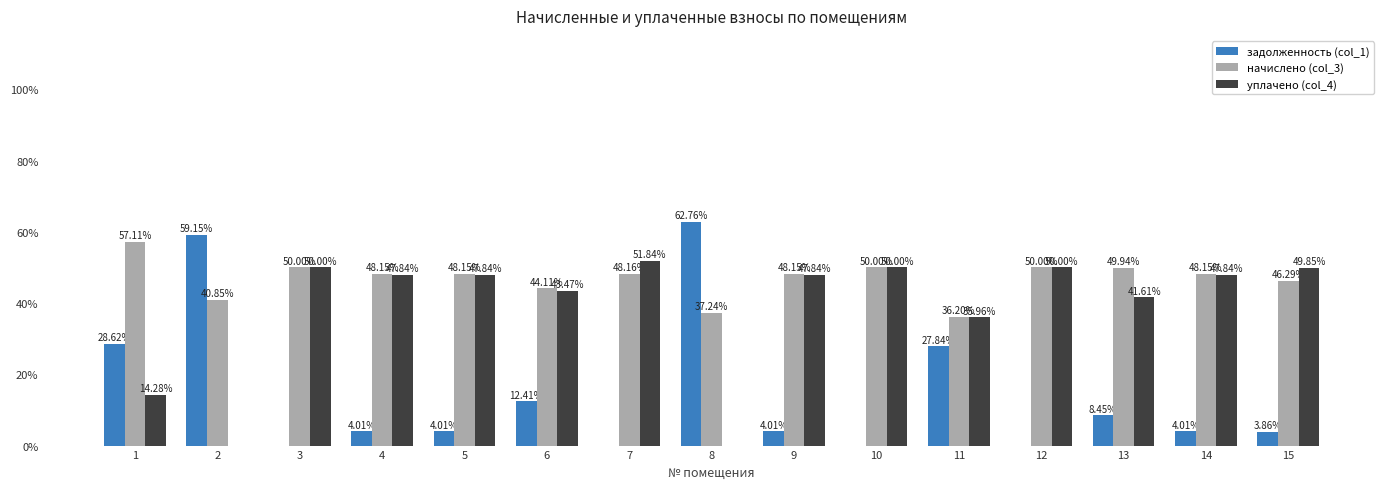

At which category does the chart reach its peak across all series?

8